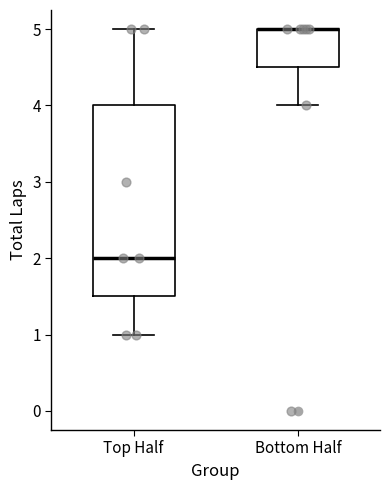

Where is the upper edge of the box for Top Half on the y-axis? The values are not printed on the chart, so give them approximately, as read against the axis.

4.0